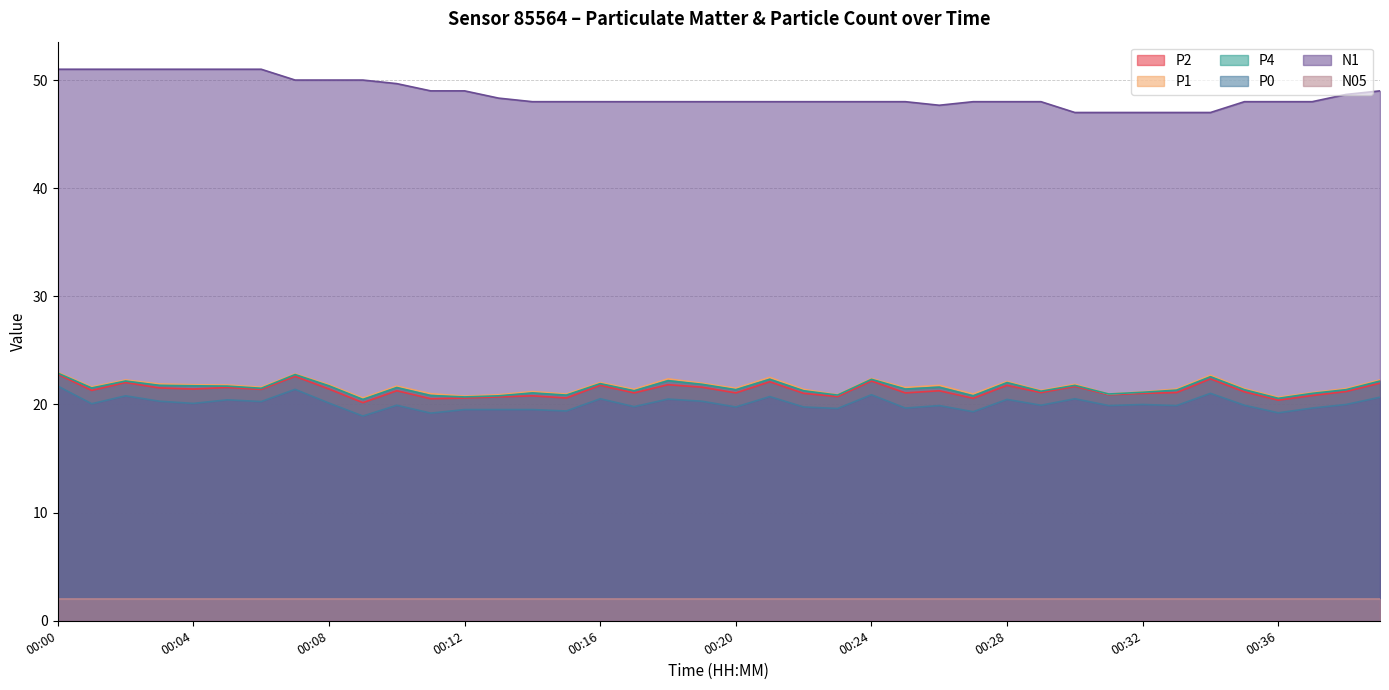

What is the minimum value for N1?

47.0